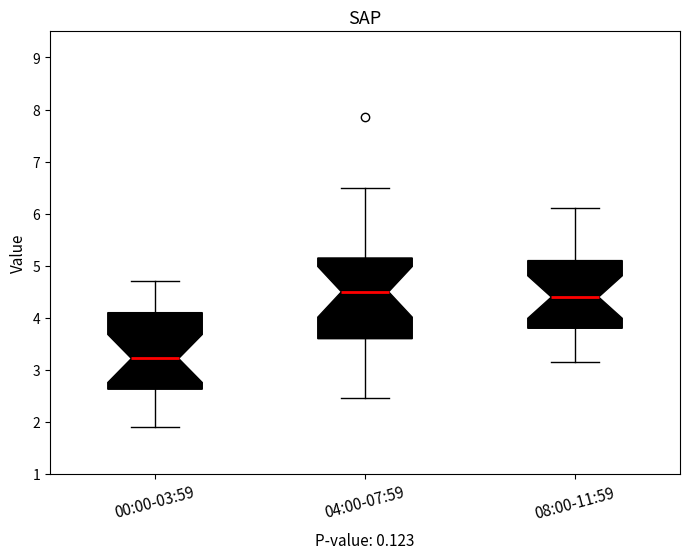

Where is the upper edge of the box for 00:00-03:59 on the y-axis? The values are not printed on the chart, so give them approximately, as read against the axis.

4.1